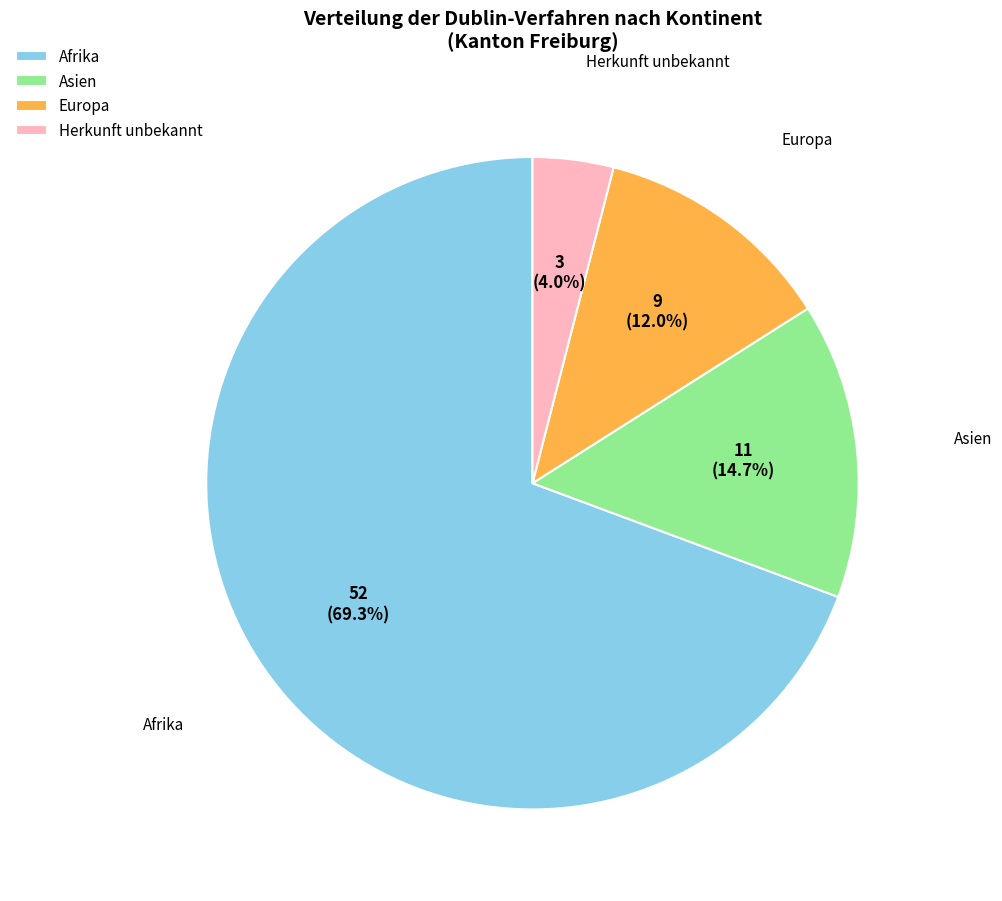

What is the ratio of the value at Asien to the value at Afrika?

0.2